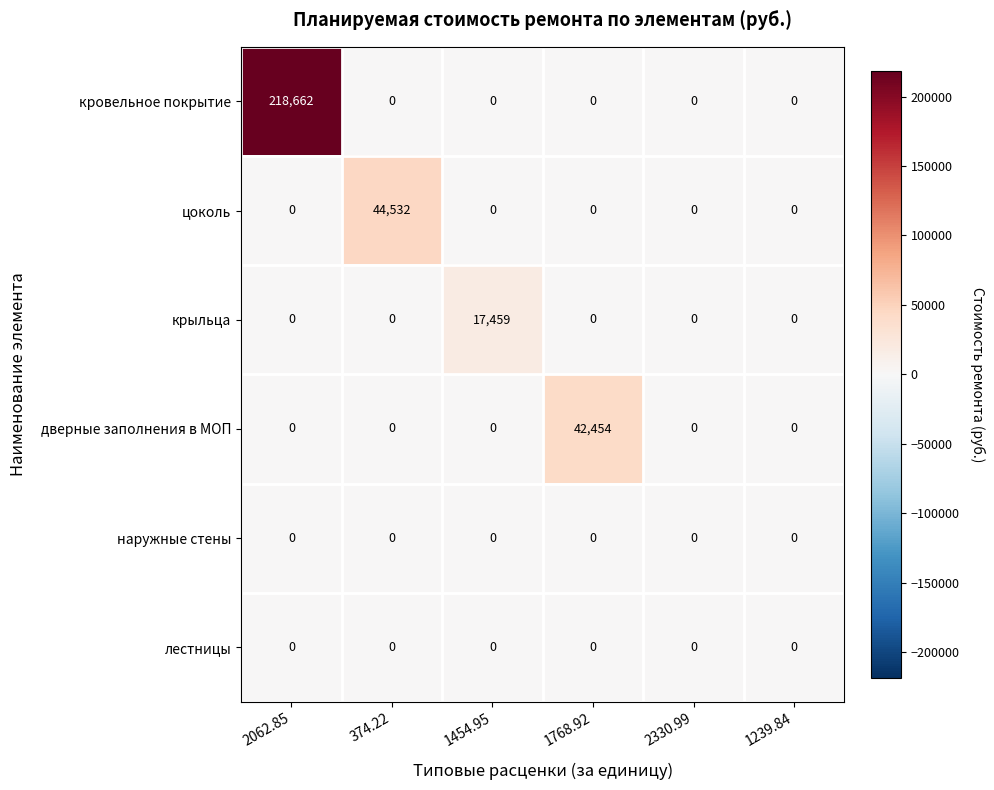

The крыльца series shows -6154 at 2330.99. True or false?

False